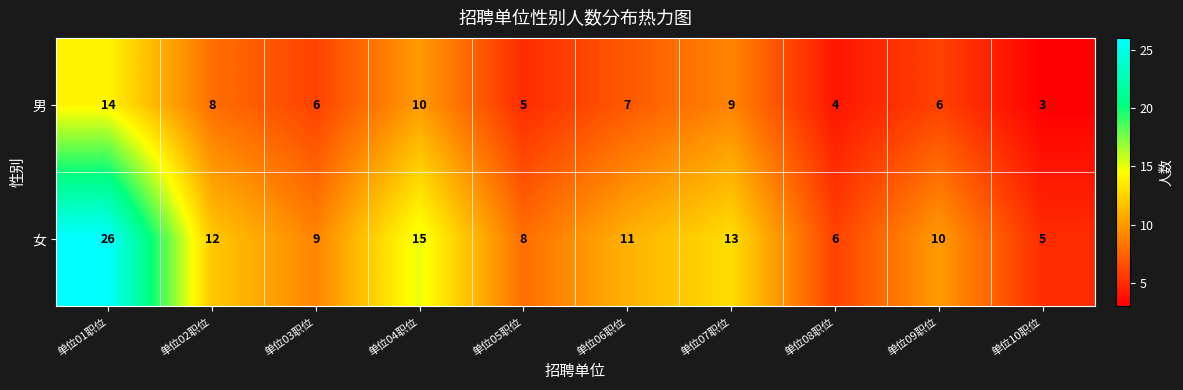

At which category does the chart reach its minimum across all series?

单位10职位